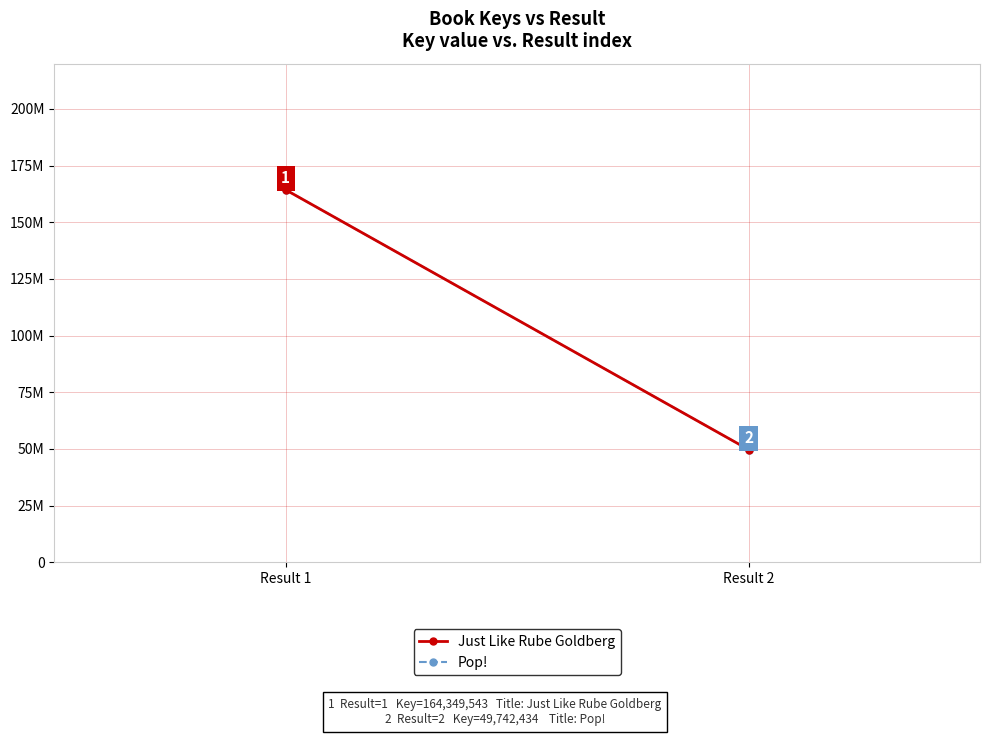

How many series are shown in this chart?

2